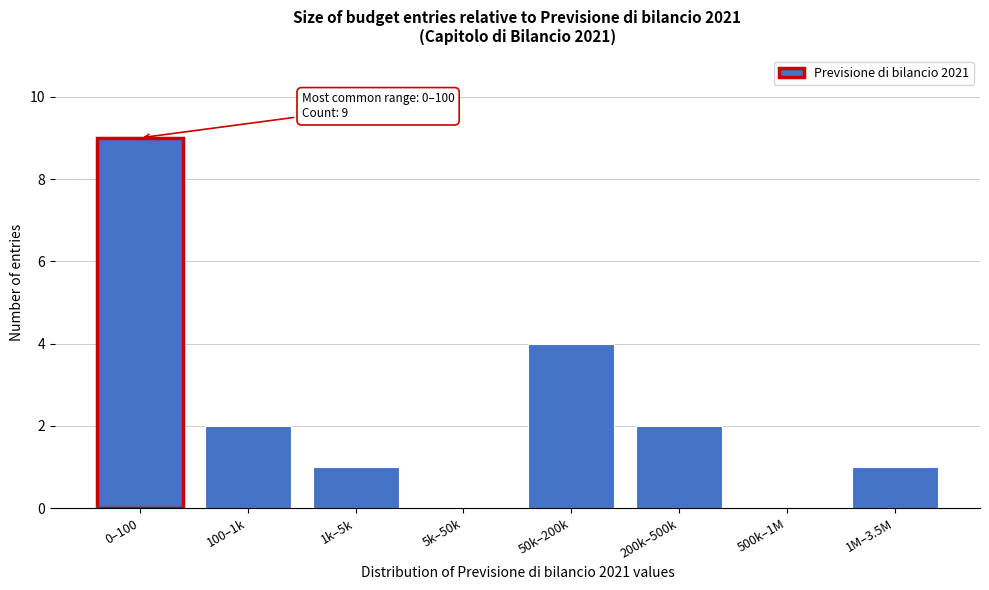

Reading left to right, extract all data points from this chart.

0–100=9	100–1k=2	1k–5k=1	5k–50k=0	50k–200k=4	200k–500k=2	500k–1M=0	1M–3.5M=1